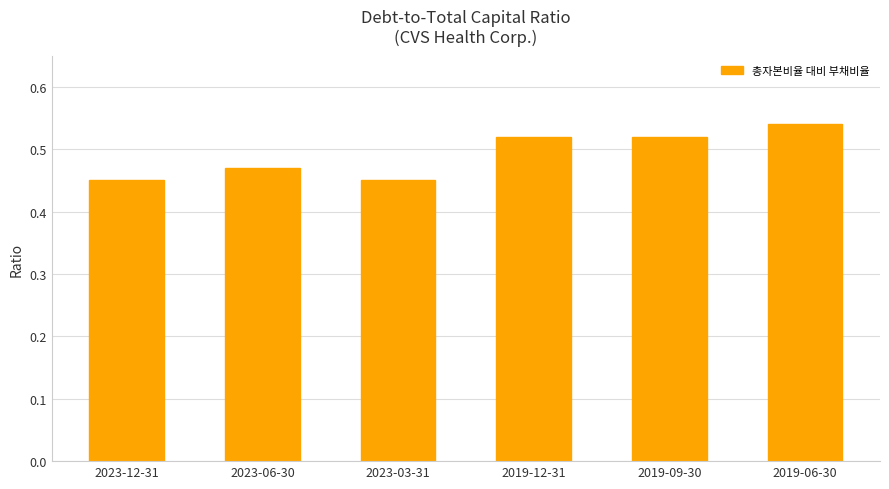

The value at 2023-06-30 is 0.6. True or false?

False